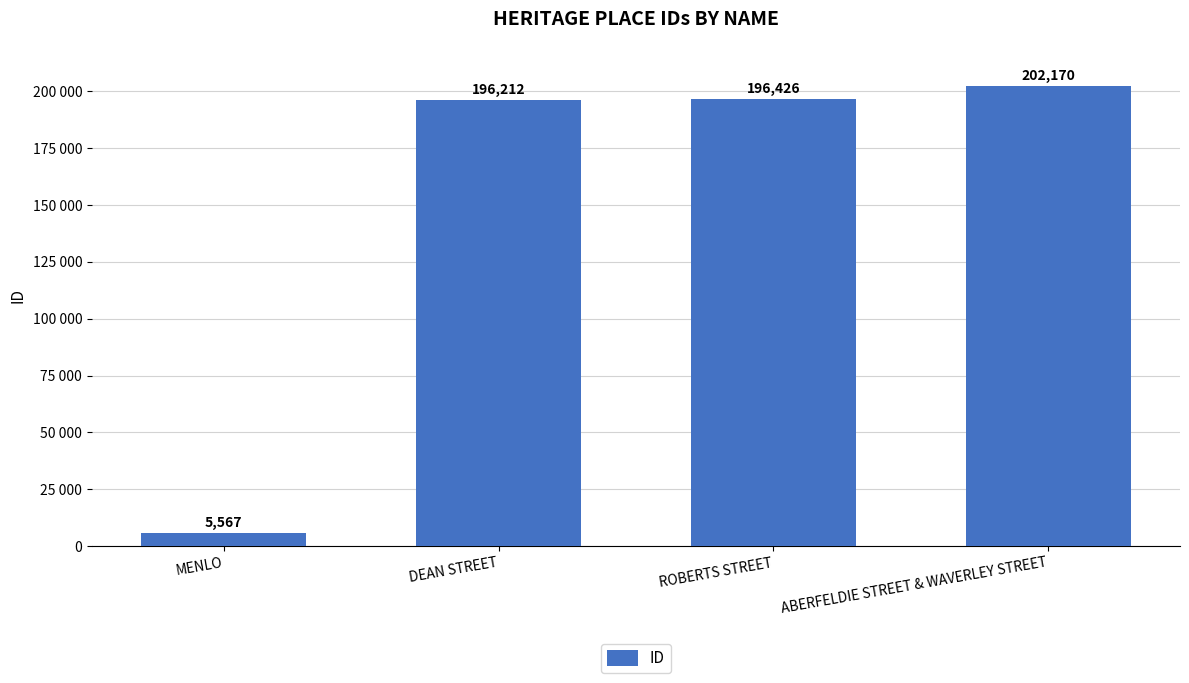

Are the bars horizontal?

No